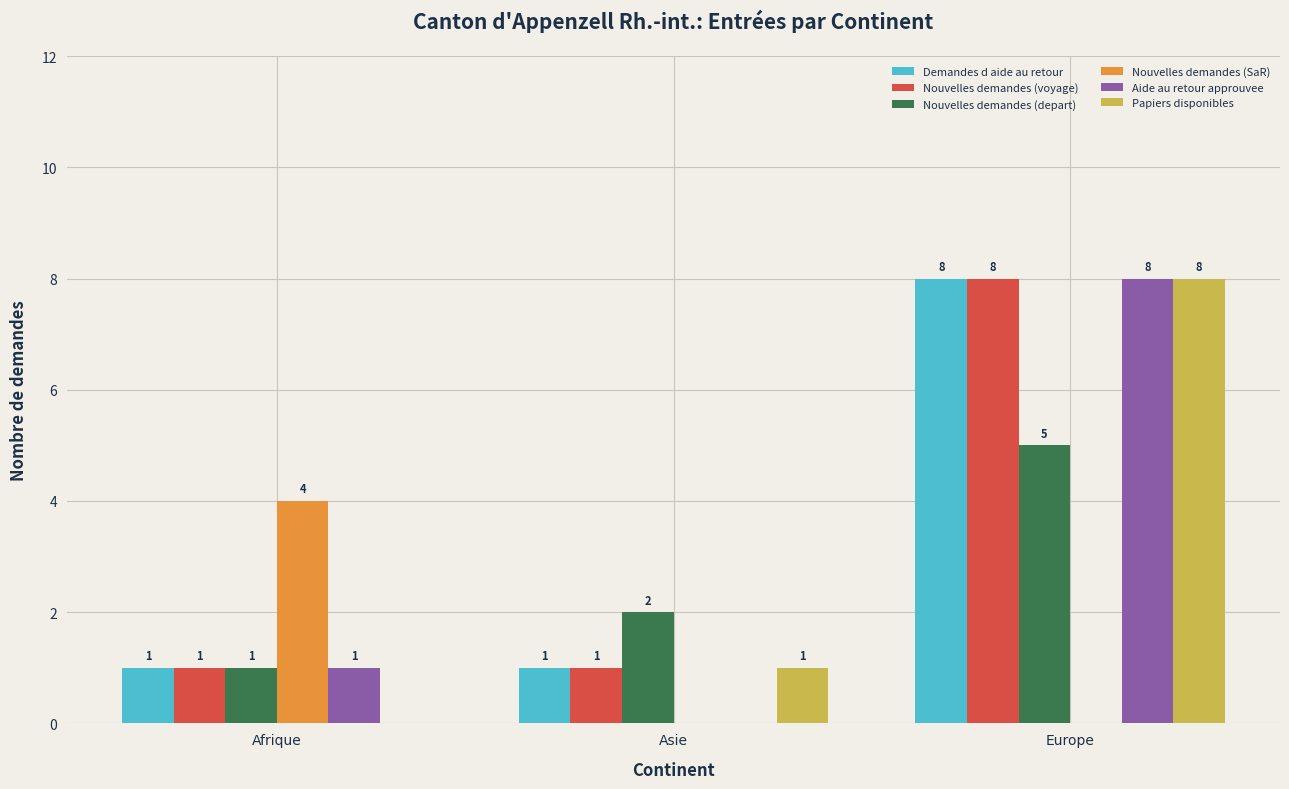

Count the number of categories in the chart.

3